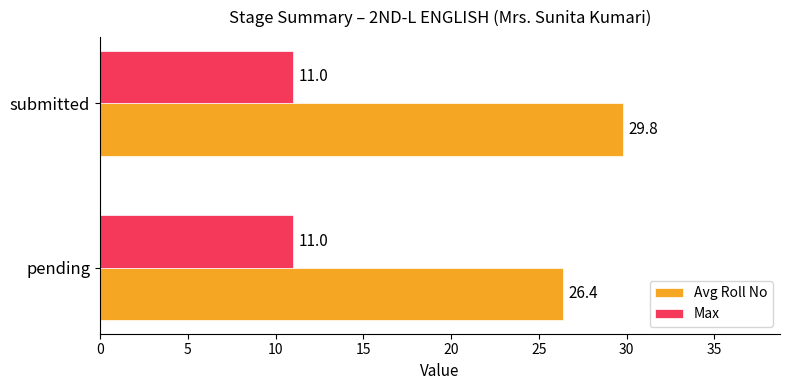

Which series has the largest range (max minus min)?

Avg Roll No